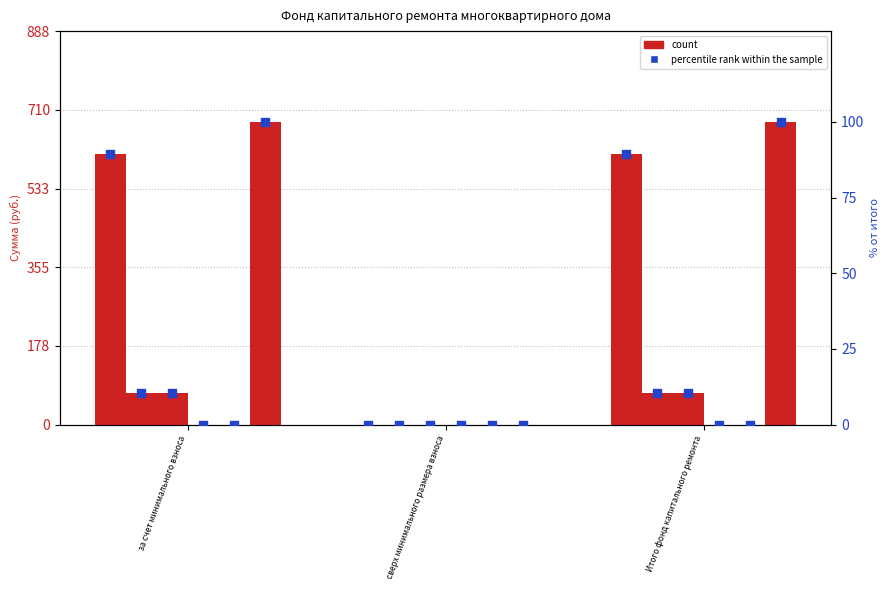

Is the value of Поступило всего at за счет минимального взноса greater than the value of Остаток на начало at за счет минимального взноса?

No